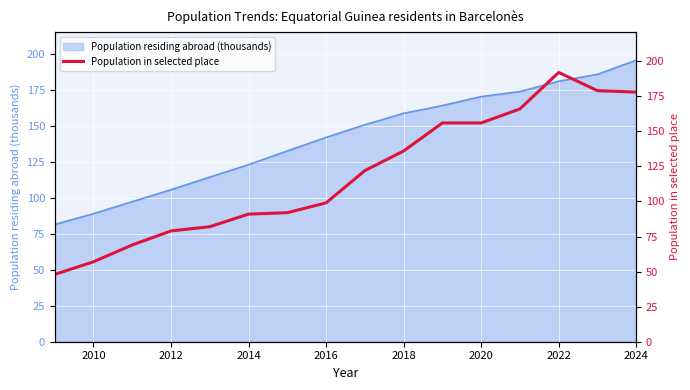

How many data points does each series have?

16